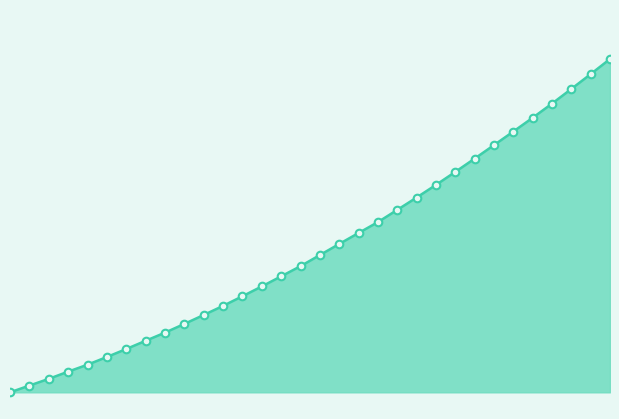

Is this an area chart (filled region under the line)?

Yes